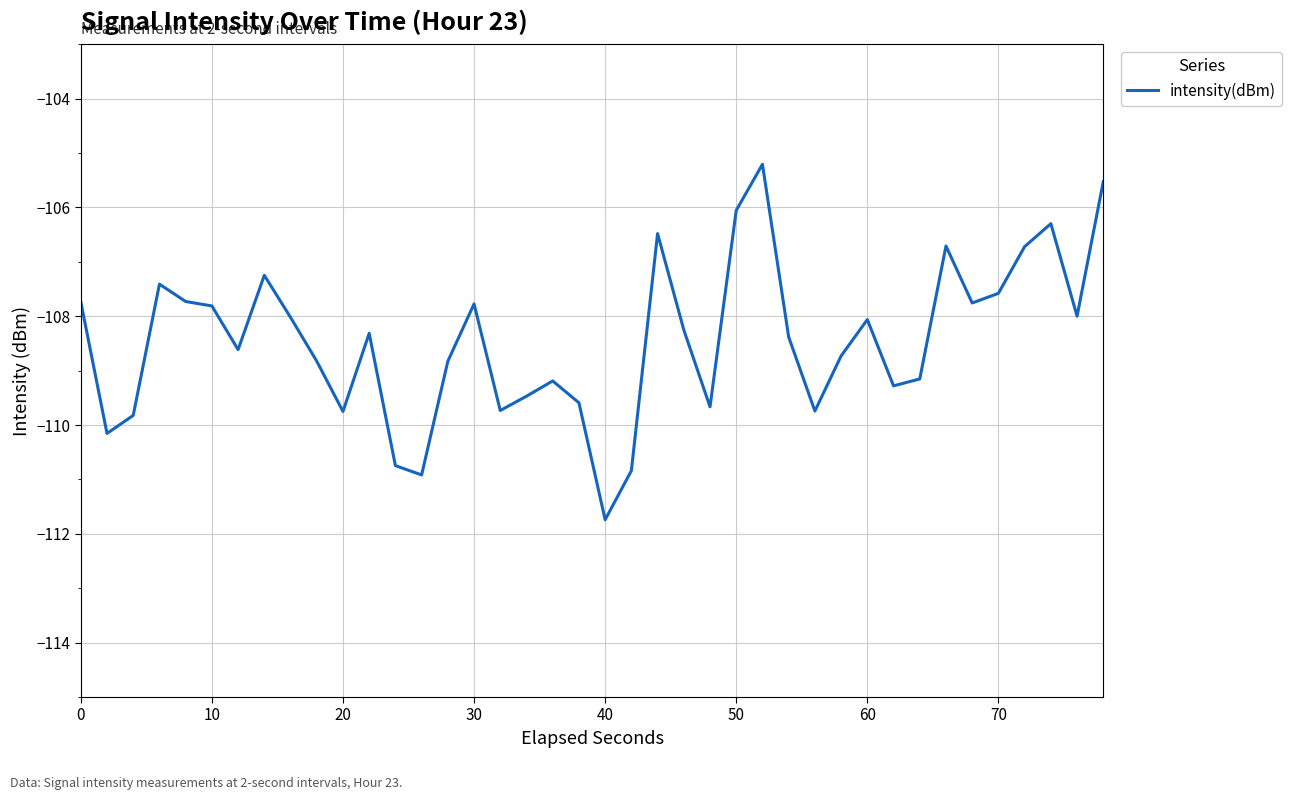

What is the maximum value shown in the chart?

-105.2